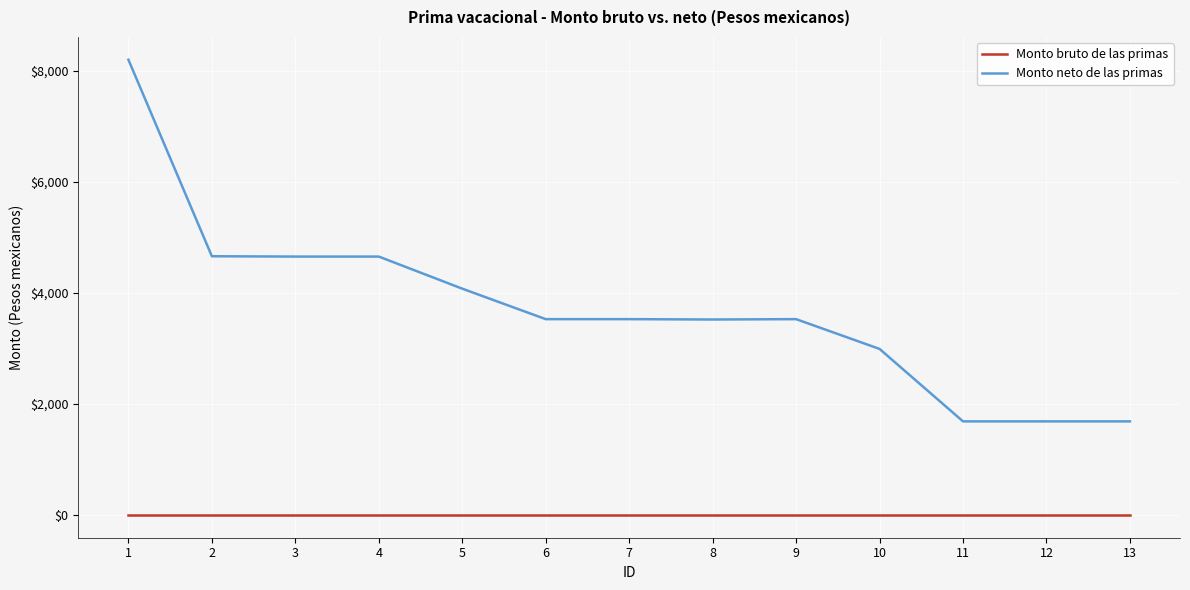

Is this an area chart (filled region under the line)?

No